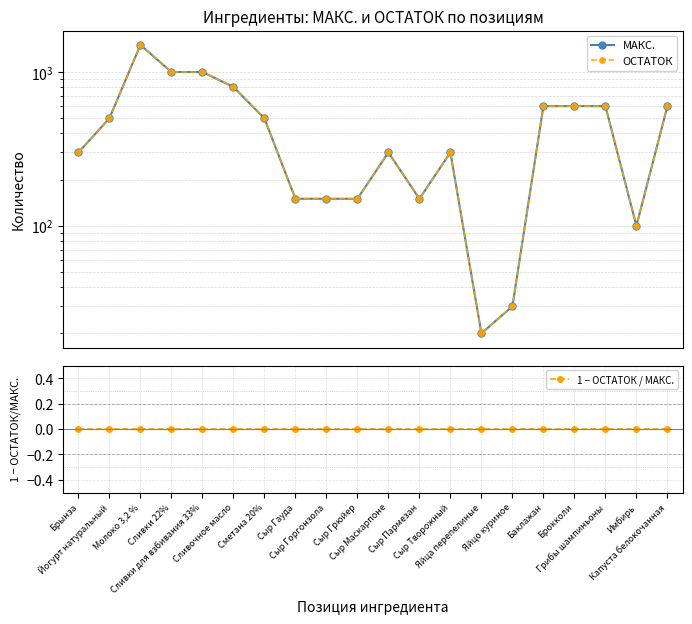

Is the value of МАКС. at Яйцо куриное greater than the value of 1 − ОСТАТОК / МАКС. at Имбирь?

Yes